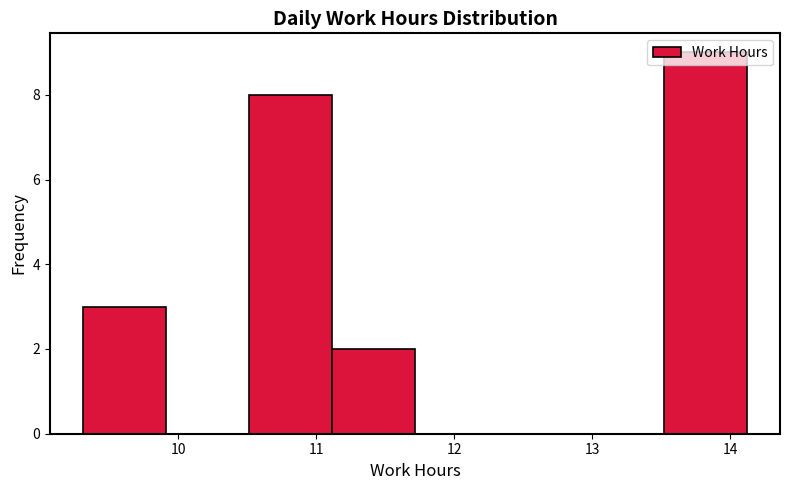

Reading left to right, transcribe this chart: for each bar, give the range it covers on the x-axis and its height. Neither the bar edges nor the heights are printed on the chart, so give them approximately, as read against the axes.

9.3 to 9.9: 3
9.9 to 10.5: 0
10.5 to 11.1: 8
11.1 to 11.7: 2
11.7 to 12.3: 0
12.3 to 12.9: 0
12.9 to 13.5: 0
13.5 to 14.1: 9